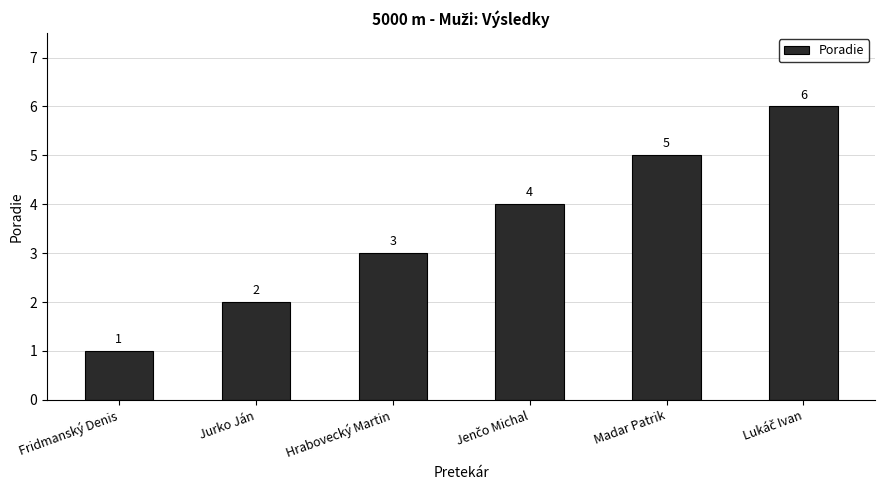

Where is the data nearest to the value 3?

Hrabovecký Martin